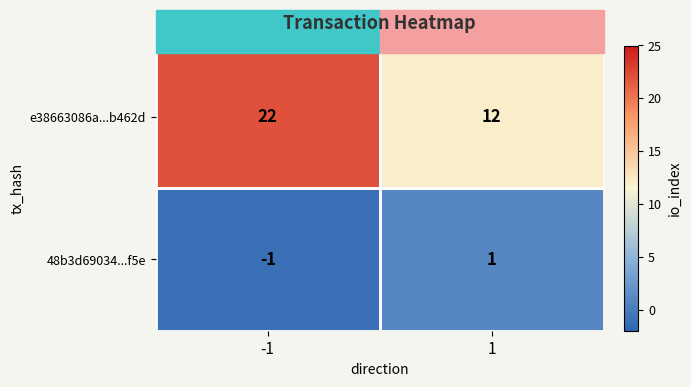

What is the total value across all series at -1?

21